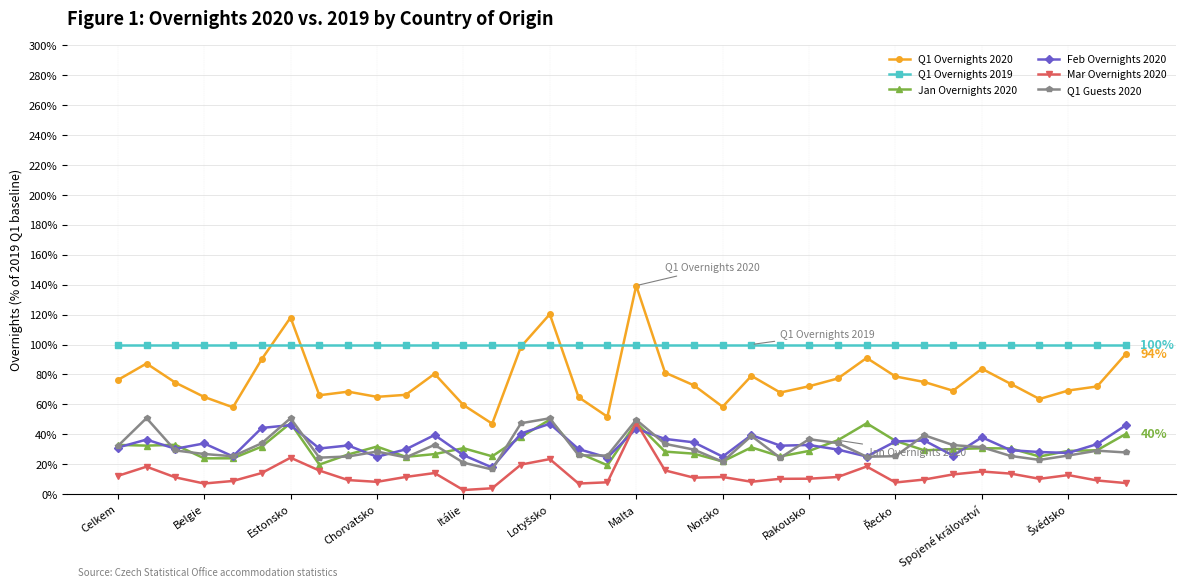

What is the maximum value shown in the chart?

139.3